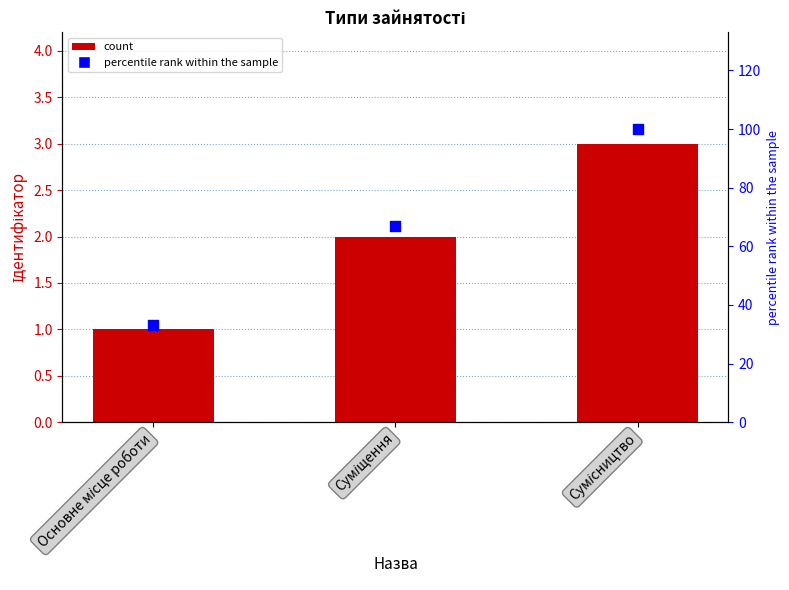

Which series has the largest Y range (max minus min)?

percentile rank